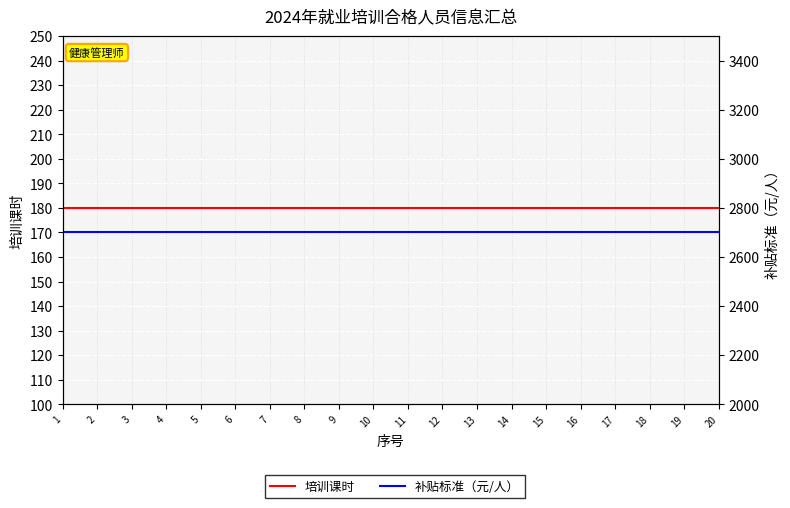

Reading left to right, transcribe all the data shown in this chart.

培训课时: 180	180	180	180	180	180	180	180	180	180	180	180	180	180	180	180	180	180	180	180
补贴标准（元/人）: 2700	2700	2700	2700	2700	2700	2700	2700	2700	2700	2700	2700	2700	2700	2700	2700	2700	2700	2700	2700